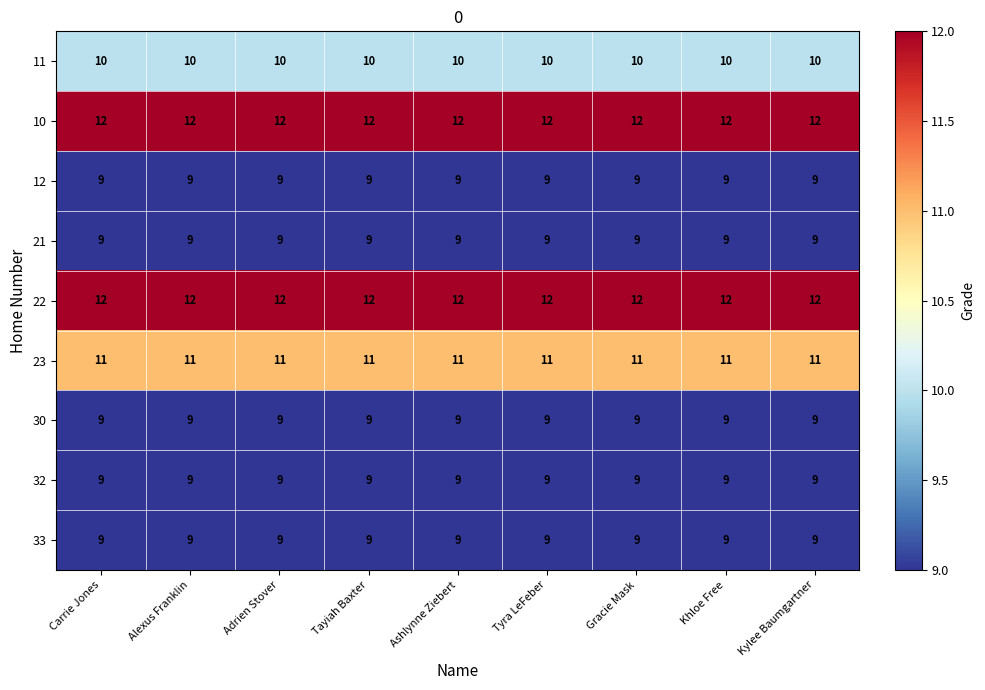

What is the difference between the highest and lowest values at Gracie Mask?

3